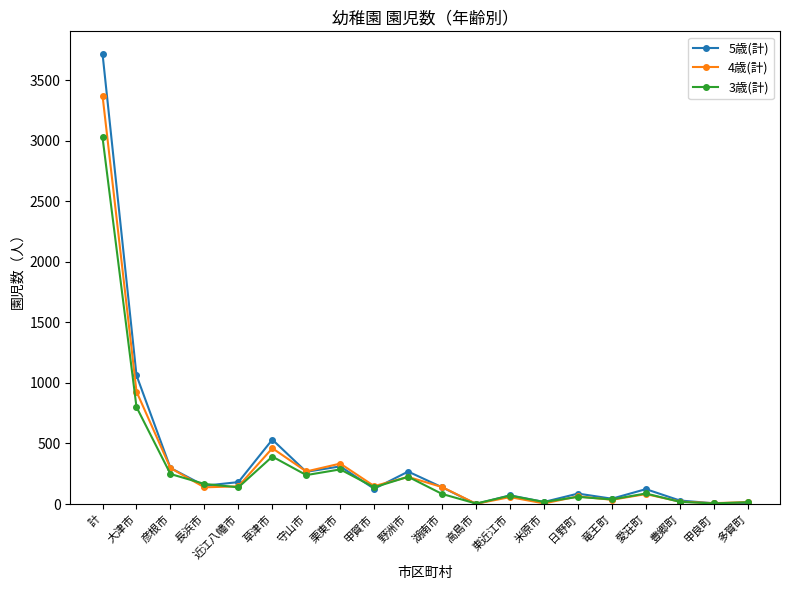

What is the spread (max minus min) of values at 甲良町?

2